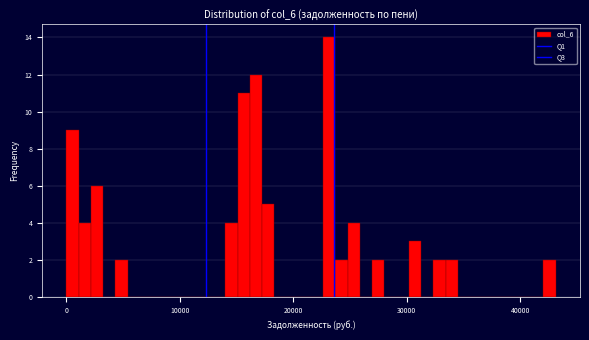

Around what value on the x-axis is the tallest bar? Give the approximate position of its centre, as read against the axis.

23000